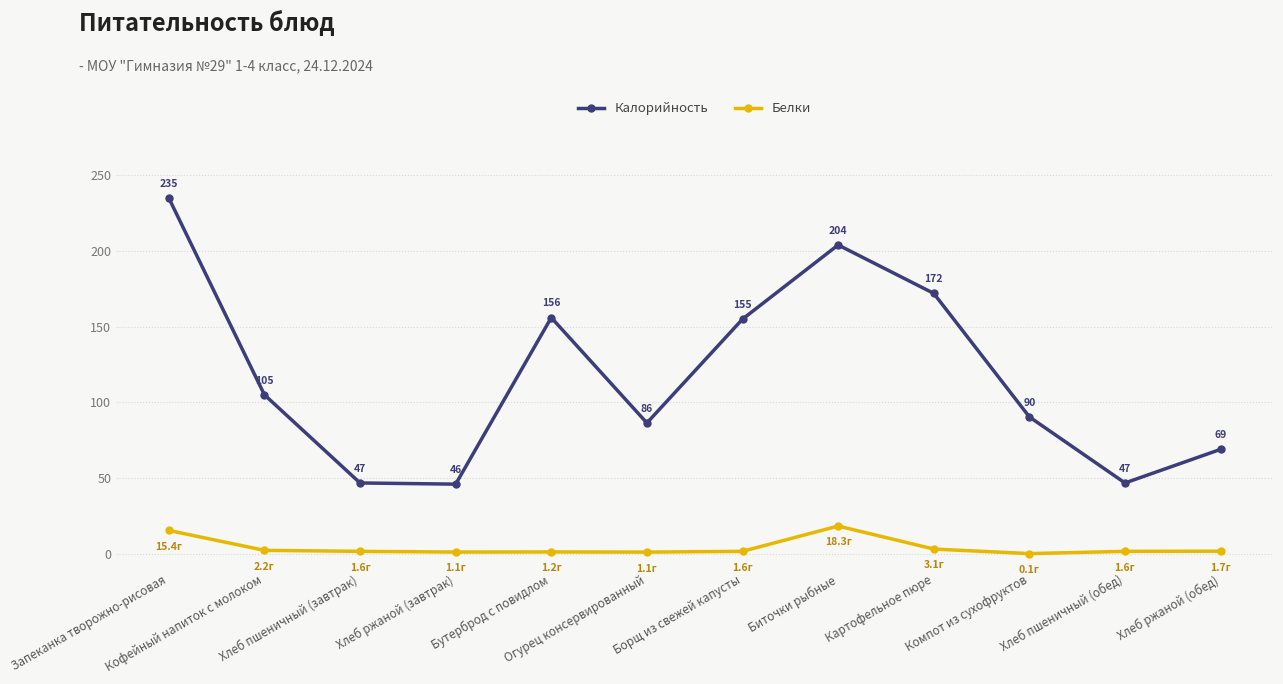

Which series has the largest range (max minus min)?

Калорийность